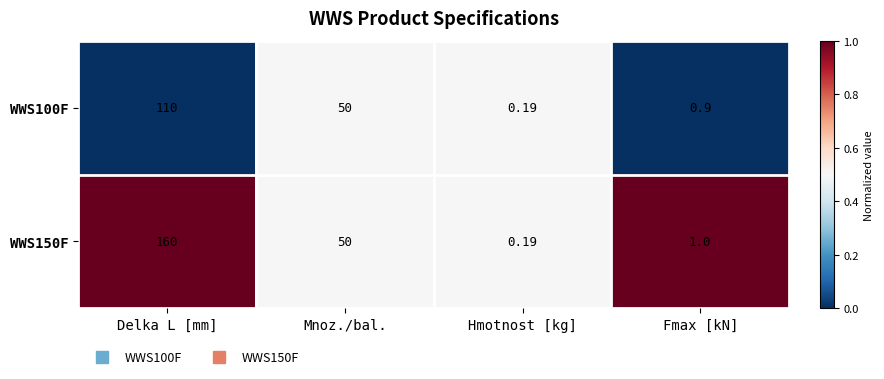

At which label is WWS150F closest to 80?

Mnoz./bal.